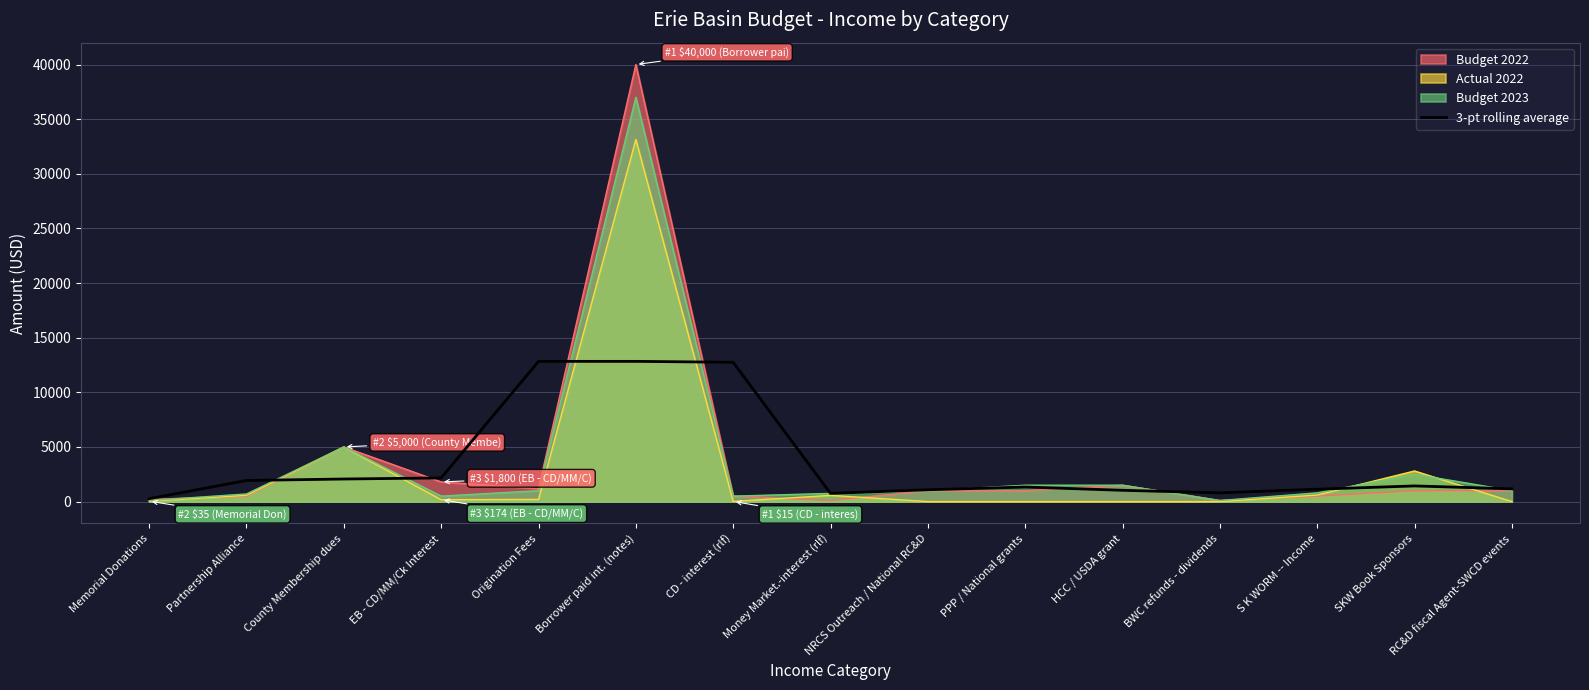

Reading left to right, extract all data points from this chart.

266.7	1933.3	2066.7	2166.7	12833.3	12833.3	12750.0	750.0	1083.3	1333.3	1033.3	800.0	1133.3	1433.3	1166.7